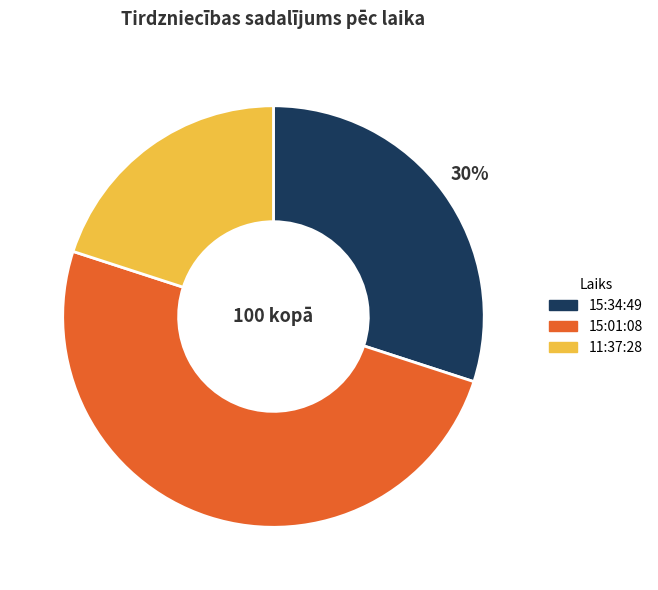

The 15:34:49 slice represents 30% of the pie. True or false?

True